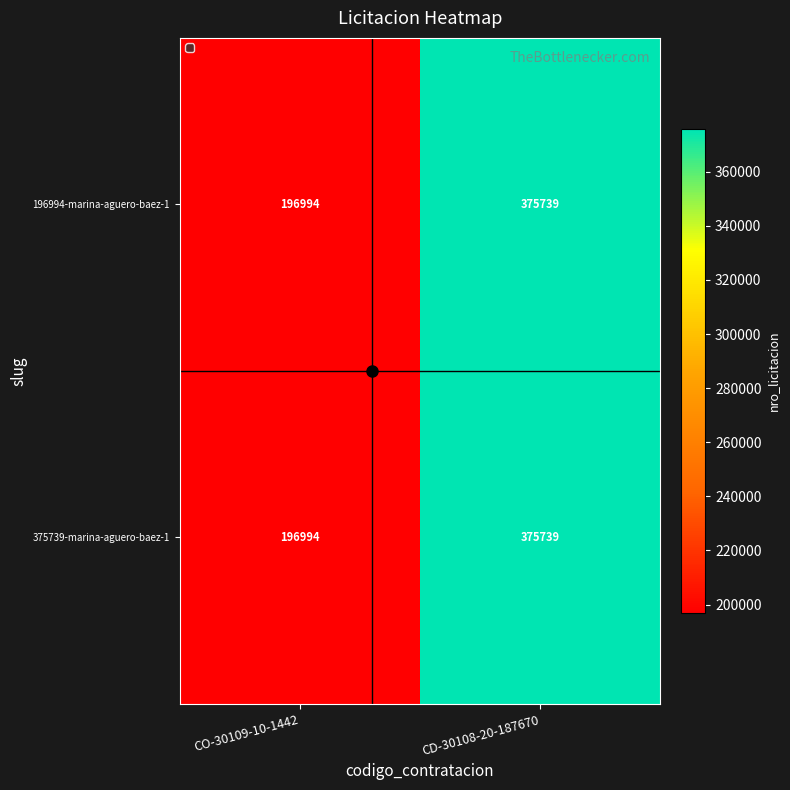

What is the maximum value shown in the chart?

375739